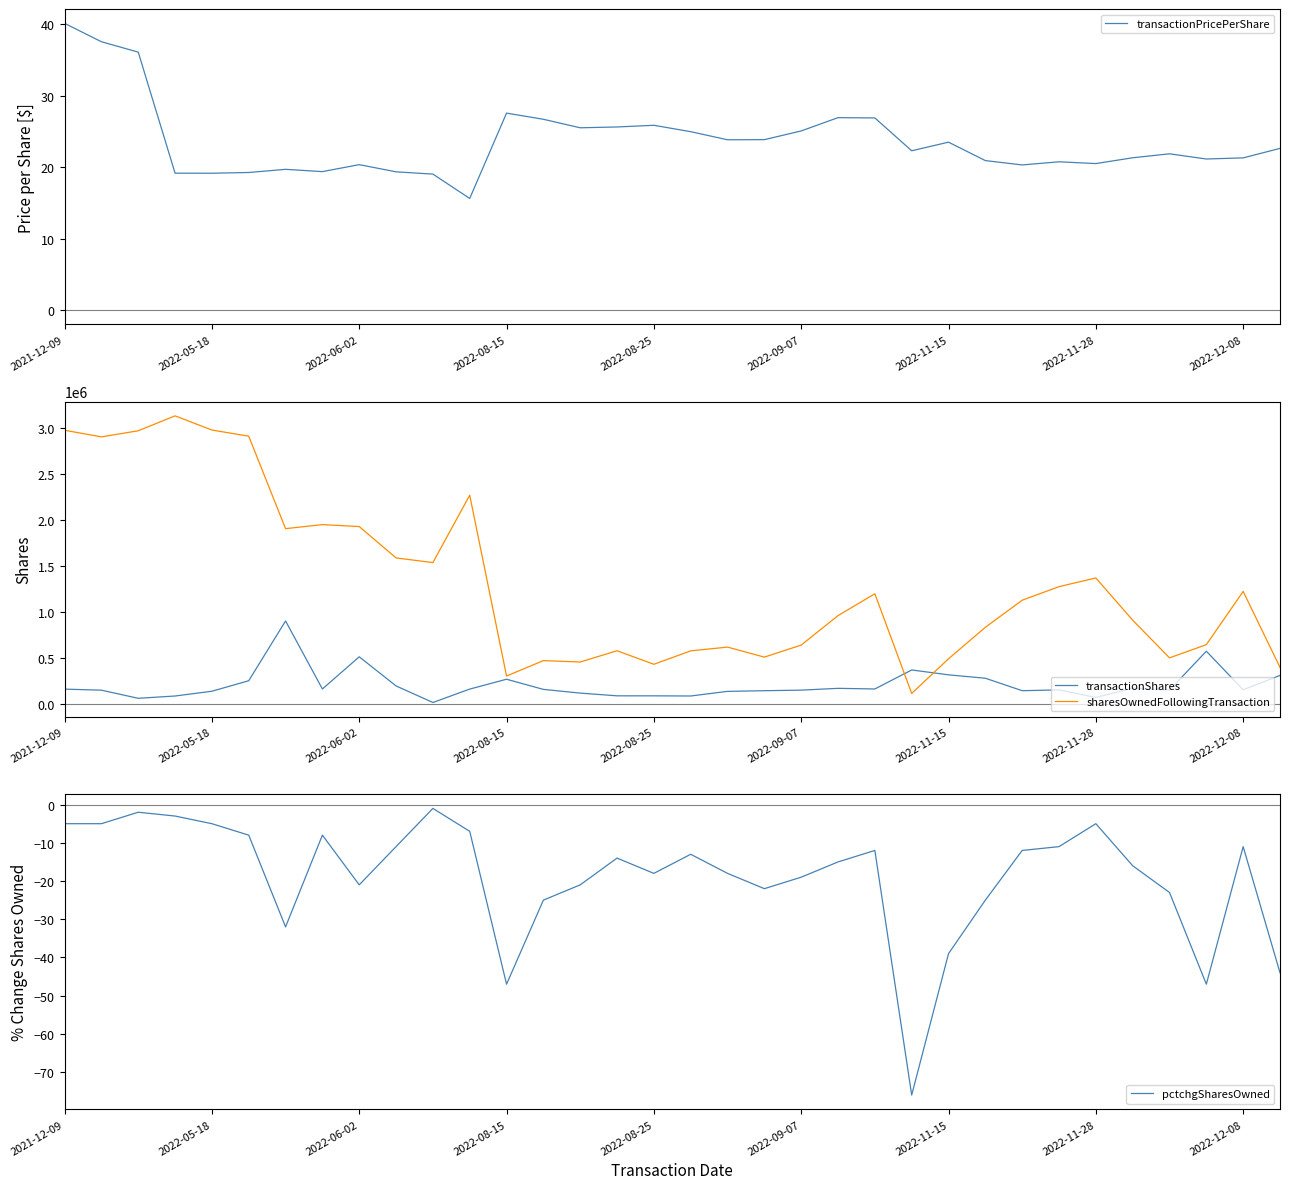

Between 2021-12-09 and 30, which series saw the biggest shift?

sharesOwnedFollowingTransaction